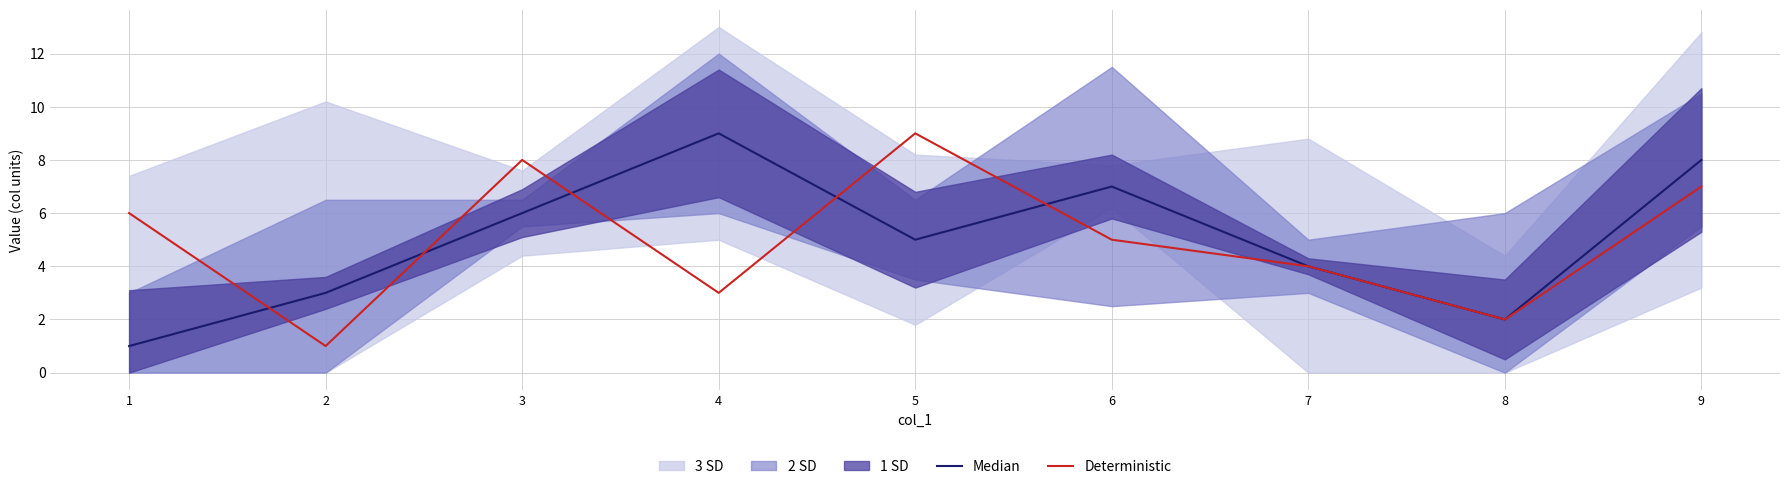

What is the lowest value of the Deterministic series?

1